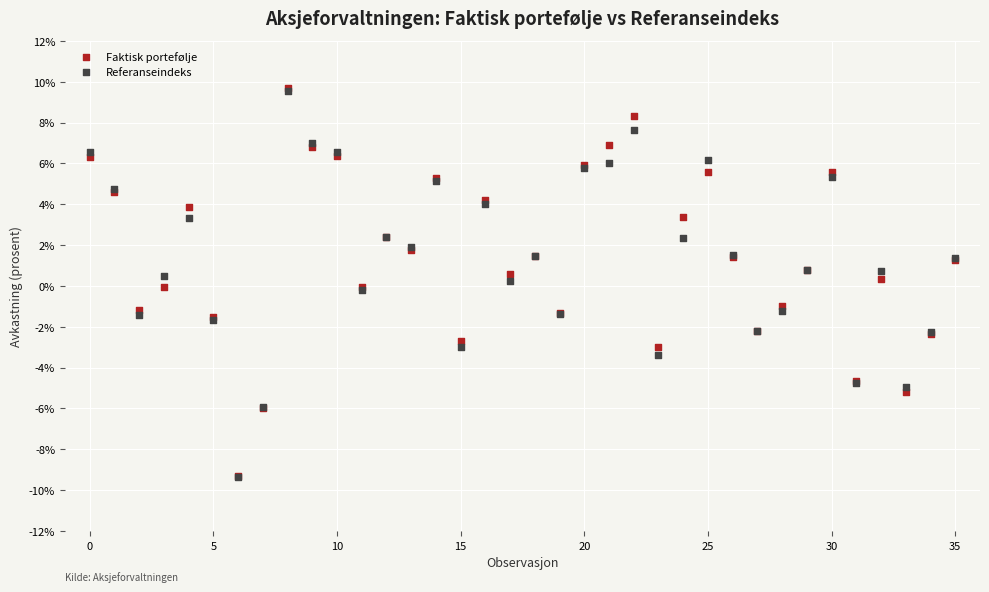

What are all the series names shown in the legend?

Faktisk portefølje, Referanseindeks